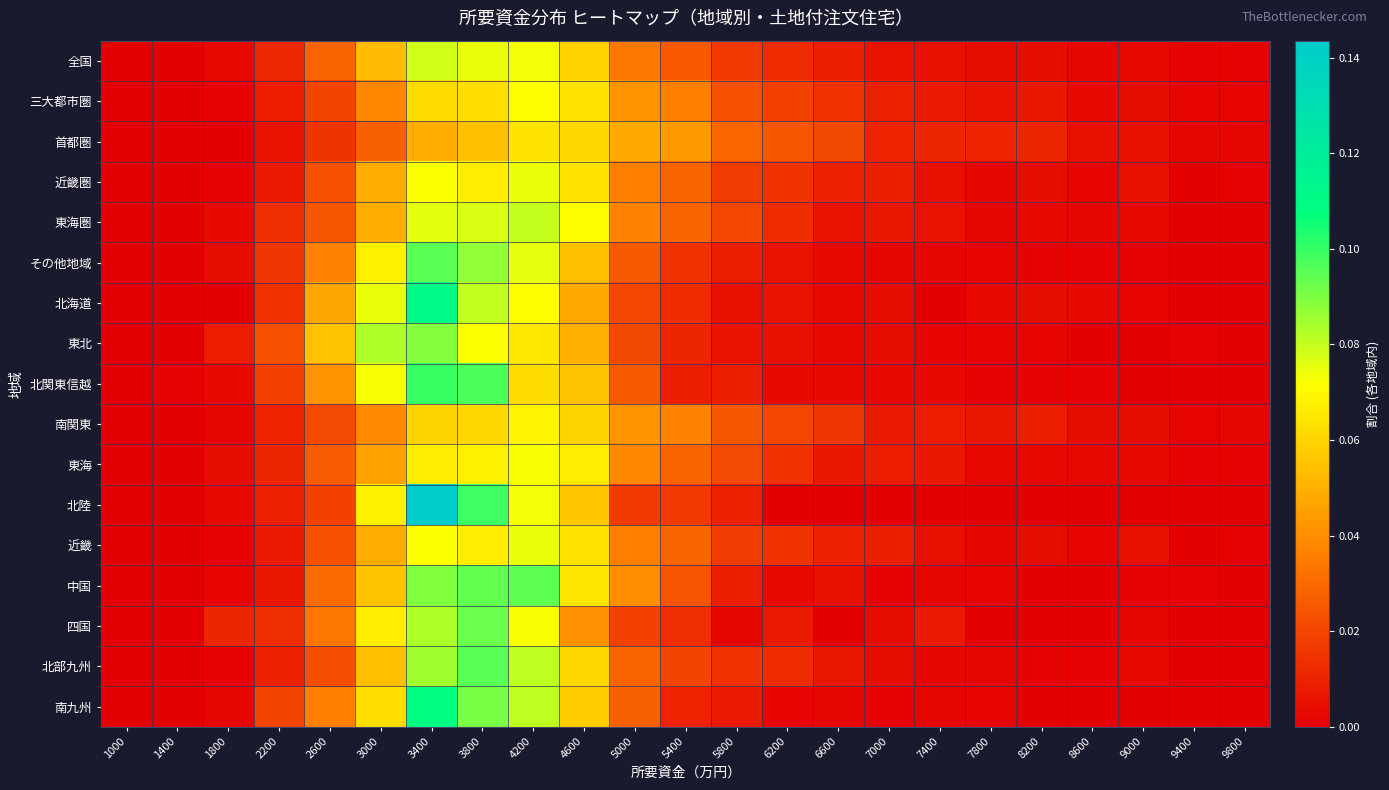

Reading right to left, what are all the values shown in this chart?

全国: 9800=0.0	9400=0.0	9000=0.0	8600=0.0	8200=0.0	7800=0.0	7400=0.0	7000=0.0	6600=0.0	6200=0.0	5800=0.0	5400=0.0	5000=0.0	4600=0.1	4200=0.1	3800=0.1	3400=0.1	3000=0.1	2600=0.0	2200=0.0	1800=0.0	1400=0.0	1000=0.0
三大都市圏: 9800=0.0	9400=0.0	9000=0.0	8600=0.0	8200=0.0	7800=0.0	7400=0.0	7000=0.0	6600=0.0	6200=0.0	5800=0.0	5400=0.0	5000=0.0	4600=0.1	4200=0.1	3800=0.1	3400=0.1	3000=0.0	2600=0.0	2200=0.0	1800=0.0	1400=0.0	1000=0.0
首都圏: 9800=0.0	9400=0.0	9000=0.0	8600=0.0	8200=0.0	7800=0.0	7400=0.0	7000=0.0	6600=0.0	6200=0.0	5800=0.0	5400=0.0	5000=0.0	4600=0.1	4200=0.1	3800=0.1	3400=0.0	3000=0.0	2600=0.0	2200=0.0	1800=0.0	1400=0.0	1000=0.0
近畿圏: 9800=0.0	9400=0.0	9000=0.0	8600=0.0	8200=0.0	7800=0.0	7400=0.0	7000=0.0	6600=0.0	6200=0.0	5800=0.0	5400=0.0	5000=0.0	4600=0.1	4200=0.1	3800=0.1	3400=0.1	3000=0.0	2600=0.0	2200=0.0	1800=0.0	1400=0.0	1000=0.0
東海圏: 9800=0.0	9400=0.0	9000=0.0	8600=0.0	8200=0.0	7800=0.0	7400=0.0	7000=0.0	6600=0.0	6200=0.0	5800=0.0	5400=0.0	5000=0.0	4600=0.1	4200=0.1	3800=0.1	3400=0.1	3000=0.0	2600=0.0	2200=0.0	1800=0.0	1400=0.0	1000=0.0
その他地域: 9800=0.0	9400=0.0	9000=0.0	8600=0.0	8200=0.0	7800=0.0	7400=0.0	7000=0.0	6600=0.0	6200=0.0	5800=0.0	5400=0.0	5000=0.0	4600=0.1	4200=0.1	3800=0.1	3400=0.1	3000=0.1	2600=0.0	2200=0.0	1800=0.0	1400=0.0	1000=0.0
北海道: 9800=0.0	9400=0.0	9000=0.0	8600=0.0	8200=0.0	7800=0.0	7400=0.0	7000=0.0	6600=0.0	6200=0.0	5800=0.0	5400=0.0	5000=0.0	4600=0.0	4200=0.1	3800=0.1	3400=0.1	3000=0.1	2600=0.0	2200=0.0	1800=0.0	1400=0.0	1000=0.0
東北: 9800=0.0	9400=0.0	9000=0.0	8600=0.0	8200=0.0	7800=0.0	7400=0.0	7000=0.0	6600=0.0	6200=0.0	5800=0.0	5400=0.0	5000=0.0	4600=0.0	4200=0.1	3800=0.1	3400=0.1	3000=0.1	2600=0.1	2200=0.0	1800=0.0	1400=0.0	1000=0.0
北関東信越: 9800=0.0	9400=0.0	9000=0.0	8600=0.0	8200=0.0	7800=0.0	7400=0.0	7000=0.0	6600=0.0	6200=0.0	5800=0.0	5400=0.0	5000=0.0	4600=0.1	4200=0.1	3800=0.1	3400=0.1	3000=0.1	2600=0.0	2200=0.0	1800=0.0	1400=0.0	1000=0.0
南関東: 9800=0.0	9400=0.0	9000=0.0	8600=0.0	8200=0.0	7800=0.0	7400=0.0	7000=0.0	6600=0.0	6200=0.0	5800=0.0	5400=0.0	5000=0.0	4600=0.1	4200=0.1	3800=0.1	3400=0.1	3000=0.0	2600=0.0	2200=0.0	1800=0.0	1400=0.0	1000=0.0
東海: 9800=0.0	9400=0.0	9000=0.0	8600=0.0	8200=0.0	7800=0.0	7400=0.0	7000=0.0	6600=0.0	6200=0.0	5800=0.0	5400=0.0	5000=0.0	4600=0.1	4200=0.1	3800=0.1	3400=0.1	3000=0.0	2600=0.0	2200=0.0	1800=0.0	1400=0.0	1000=0.0
北陸: 9800=0.0	9400=0.0	9000=0.0	8600=0.0	8200=0.0	7800=0.0	7400=0.0	7000=0.0	6600=0.0	6200=0.0	5800=0.0	5400=0.0	5000=0.0	4600=0.1	4200=0.1	3800=0.1	3400=0.1	3000=0.1	2600=0.0	2200=0.0	1800=0.0	1400=0.0	1000=0.0
近畿: 9800=0.0	9400=0.0	9000=0.0	8600=0.0	8200=0.0	7800=0.0	7400=0.0	7000=0.0	6600=0.0	6200=0.0	5800=0.0	5400=0.0	5000=0.0	4600=0.1	4200=0.1	3800=0.1	3400=0.1	3000=0.0	2600=0.0	2200=0.0	1800=0.0	1400=0.0	1000=0.0
中国: 9800=0.0	9400=0.0	9000=0.0	8600=0.0	8200=0.0	7800=0.0	7400=0.0	7000=0.0	6600=0.0	6200=0.0	5800=0.0	5400=0.0	5000=0.0	4600=0.1	4200=0.1	3800=0.1	3400=0.1	3000=0.1	2600=0.0	2200=0.0	1800=0.0	1400=0.0	1000=0.0
四国: 9800=0.0	9400=0.0	9000=0.0	8600=0.0	8200=0.0	7800=0.0	7400=0.0	7000=0.0	6600=0.0	6200=0.0	5800=0.0	5400=0.0	5000=0.0	4600=0.0	4200=0.1	3800=0.1	3400=0.1	3000=0.1	2600=0.0	2200=0.0	1800=0.0	1400=0.0	1000=0.0
北部九州: 9800=0.0	9400=0.0	9000=0.0	8600=0.0	8200=0.0	7800=0.0	7400=0.0	7000=0.0	6600=0.0	6200=0.0	5800=0.0	5400=0.0	5000=0.0	4600=0.1	4200=0.1	3800=0.1	3400=0.1	3000=0.1	2600=0.0	2200=0.0	1800=0.0	1400=0.0	1000=0.0
南九州: 9800=0.0	9400=0.0	9000=0.0	8600=0.0	8200=0.0	7800=0.0	7400=0.0	7000=0.0	6600=0.0	6200=0.0	5800=0.0	5400=0.0	5000=0.0	4600=0.1	4200=0.1	3800=0.1	3400=0.1	3000=0.1	2600=0.0	2200=0.0	1800=0.0	1400=0.0	1000=0.0